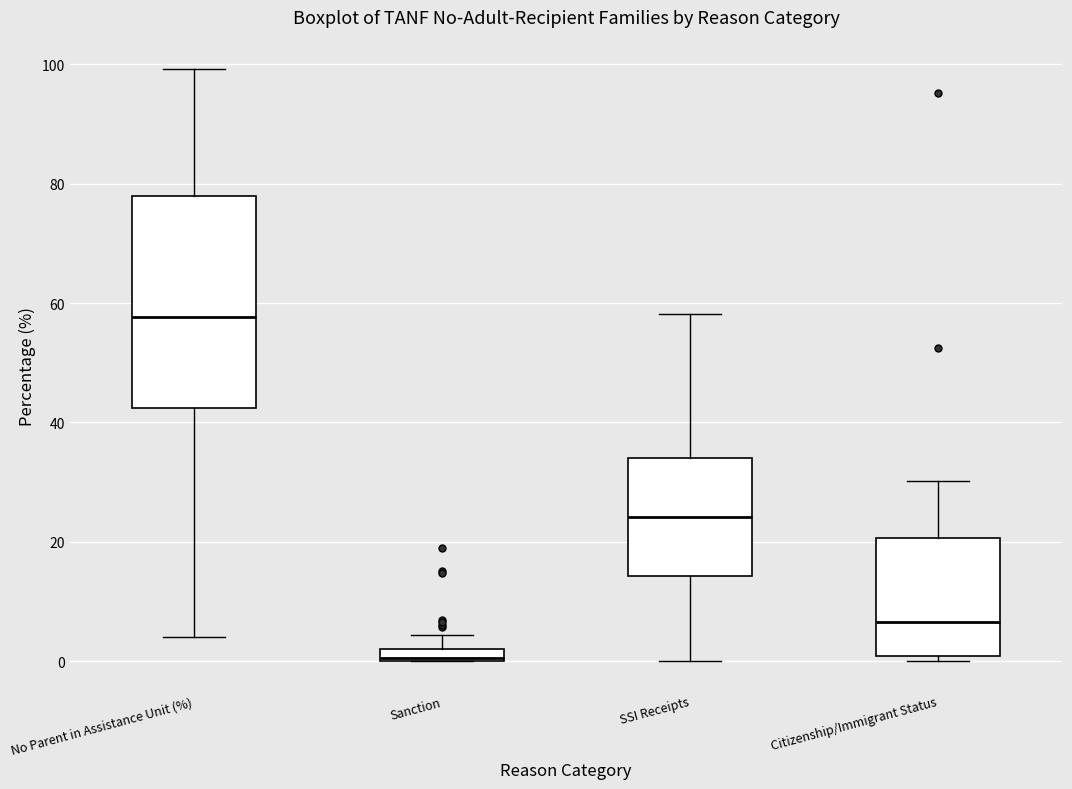

Which box is the tallest, from its lower edge to its upper edge?

No Parent in Assistance Unit (%)